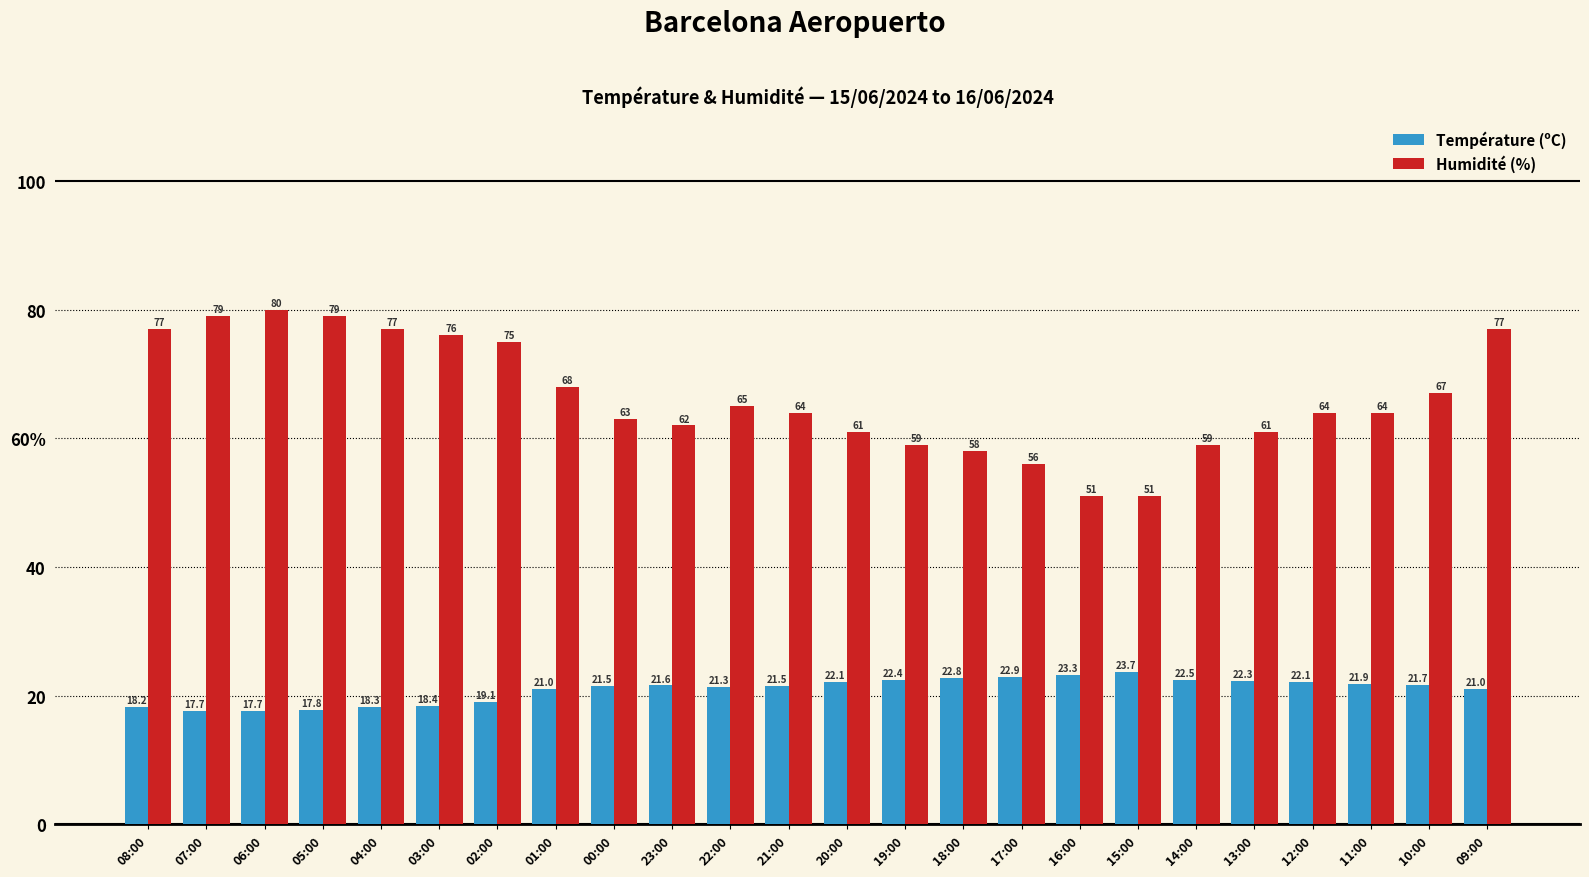

Which category has the lowest value in the Température (ºC) series?

07:00